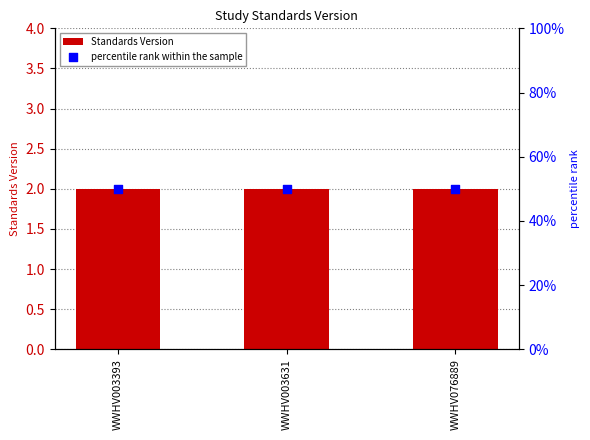

Which series reaches the minimum Y coordinate?

Standards Version